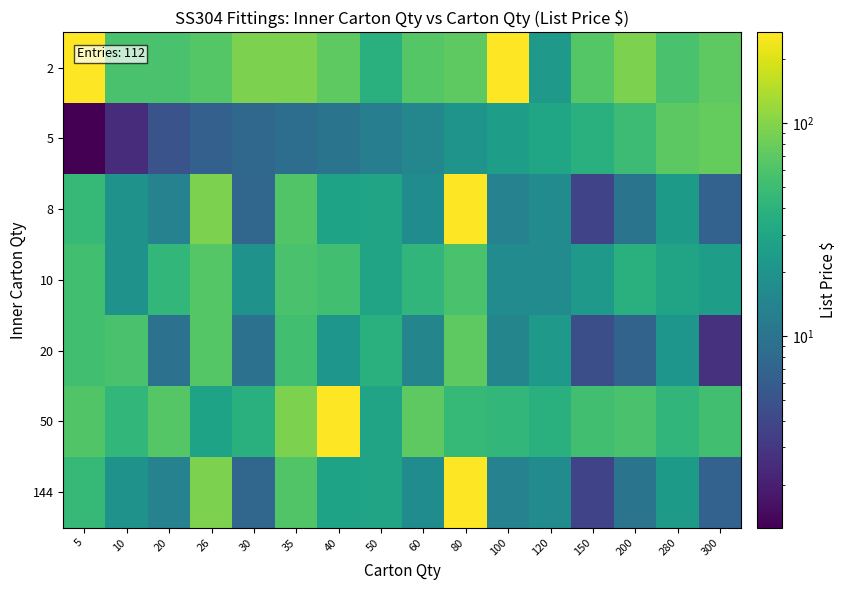

Rank the series at 280 from highest to lowest value.

5, 2, 50, 10, 8, 144, 20